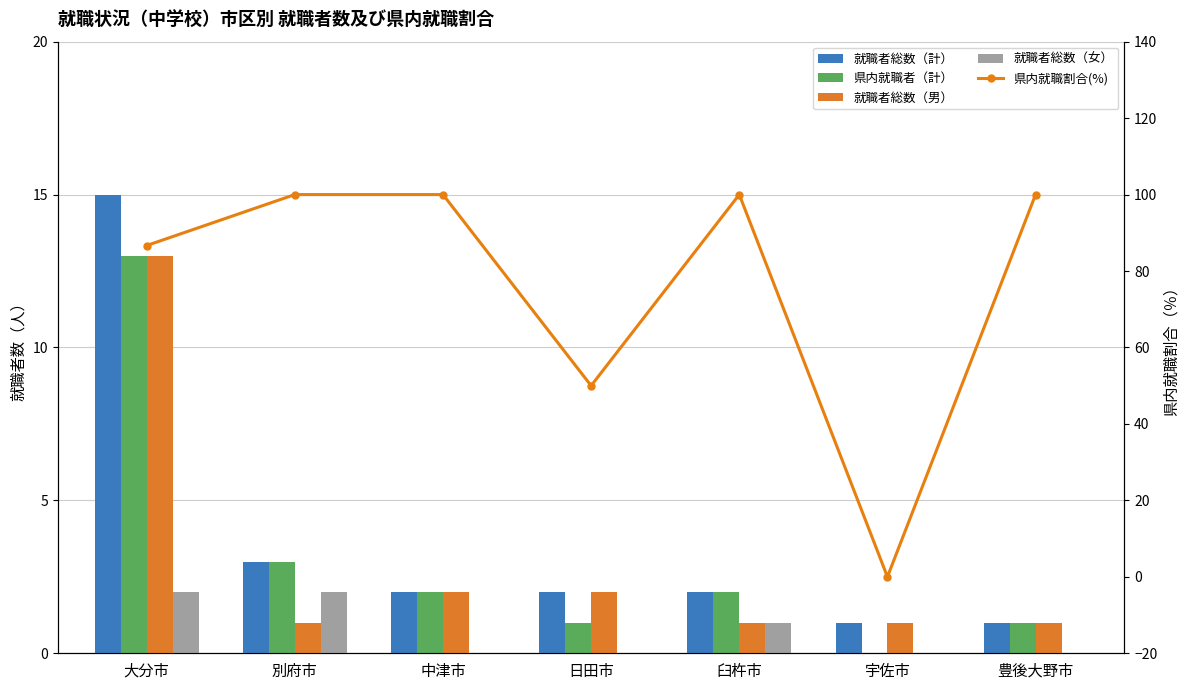

What is the sum of all 就職者総数（計） values?

26.0